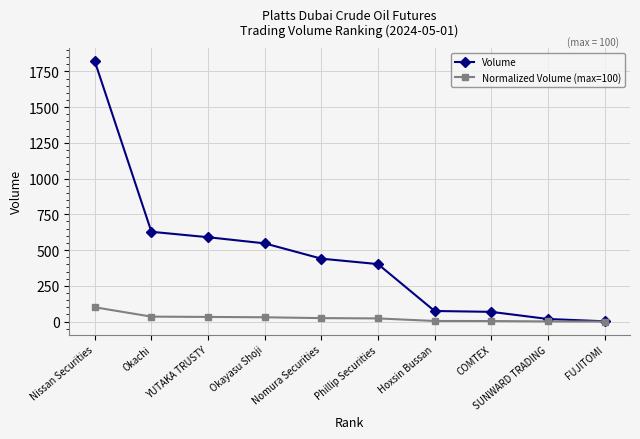

Read the Volume value at Nissan Securities.

1821.0